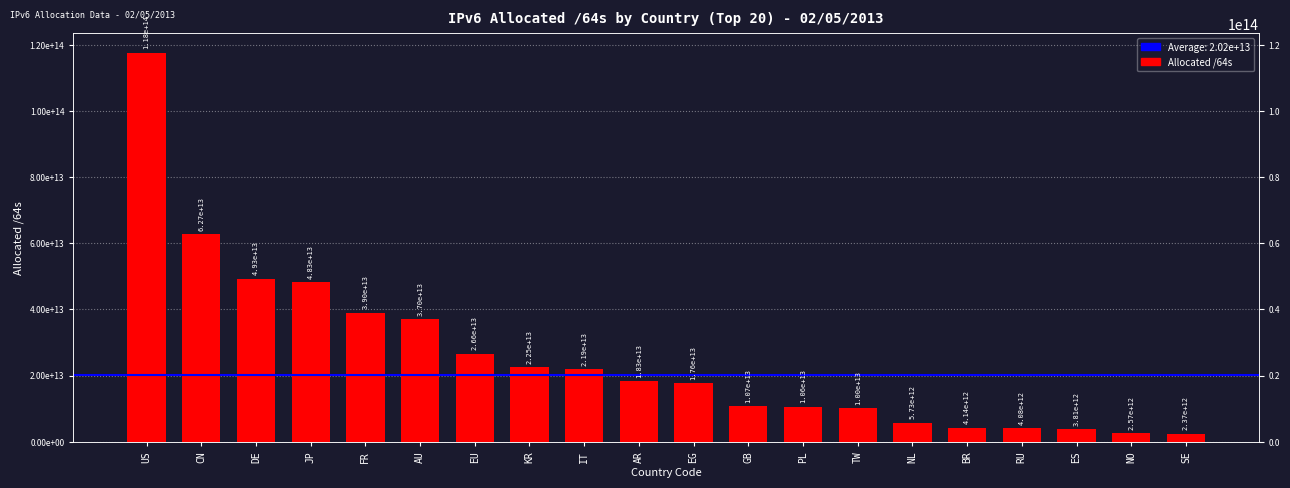

What position from the left is GB?

12